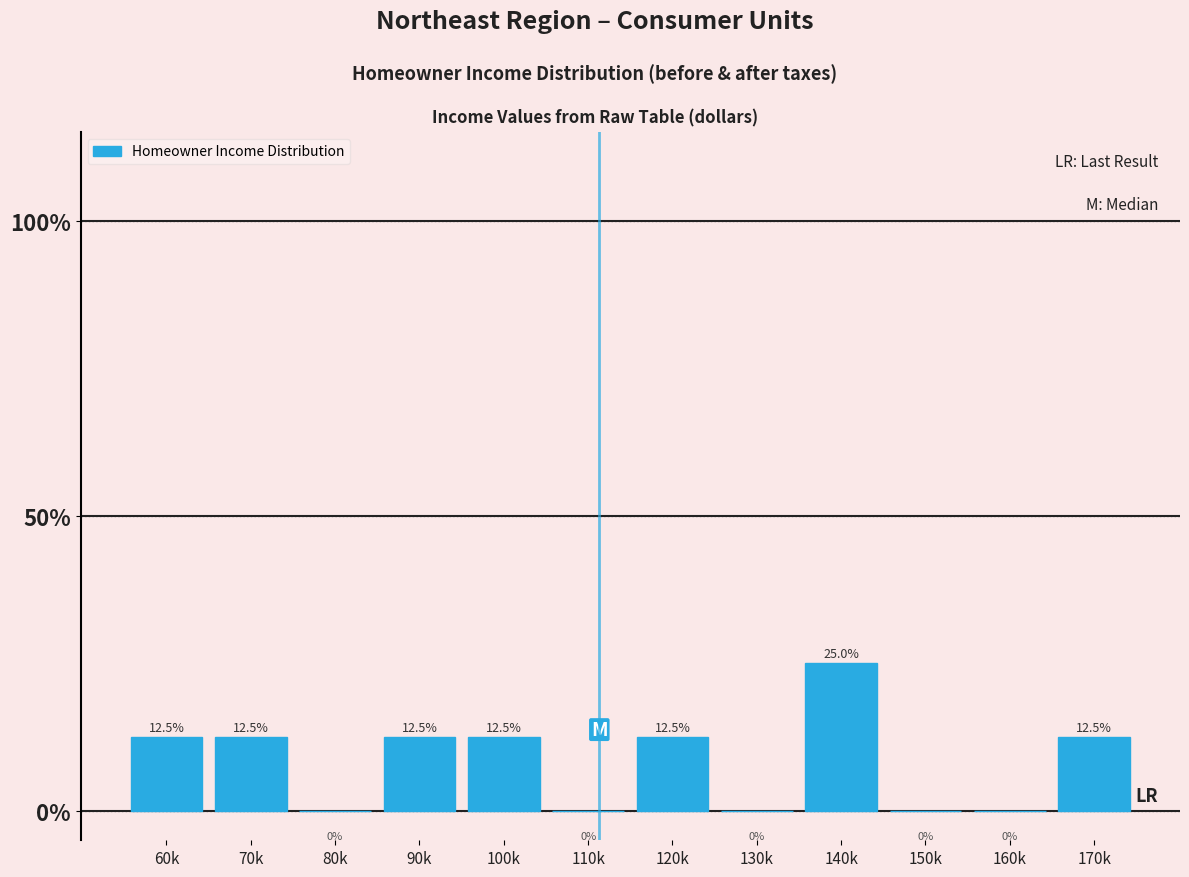

Reading right to left, list all the values displayed in this chart.

170k=12.5	160k=0.0	150k=0.0	140k=25.0	130k=0.0	120k=12.5	110k=0.0	100k=12.5	90k=12.5	80k=0.0	70k=12.5	60k=12.5